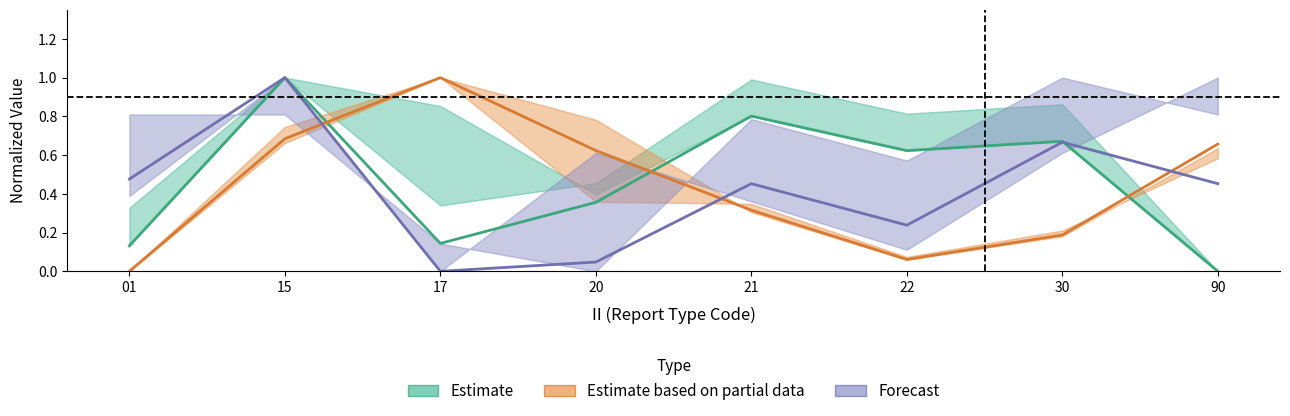

Reading left to right, what are all the values shown in this chart?

Estimate: 01=0.1	15=1.0	17=0.1	20=0.4	21=0.8	22=0.6	30=0.7	90=0.0
Estimate based on partial data: 01=0.0	15=0.7	17=1.0	20=0.6	21=0.3	22=0.1	30=0.2	90=0.7
Forecast: 01=0.5	15=1.0	17=0.0	20=0.0	21=0.5	22=0.2	30=0.7	90=0.5